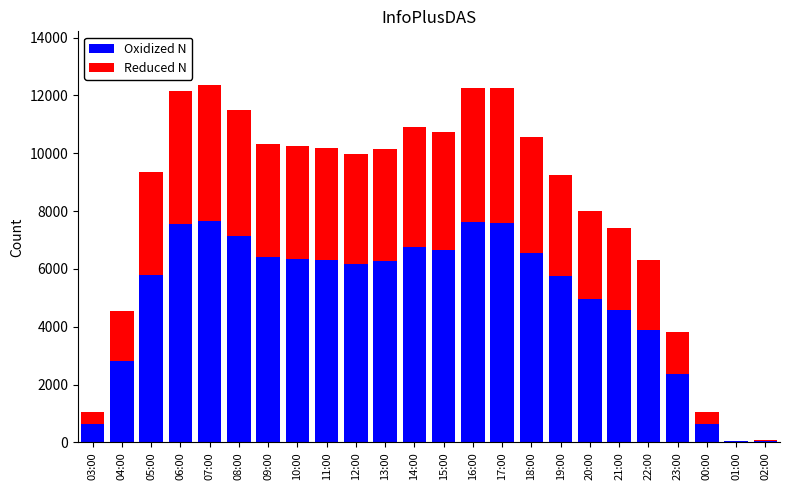

Is it true that Oxidized N equals 6549.1 at 18:00?

True